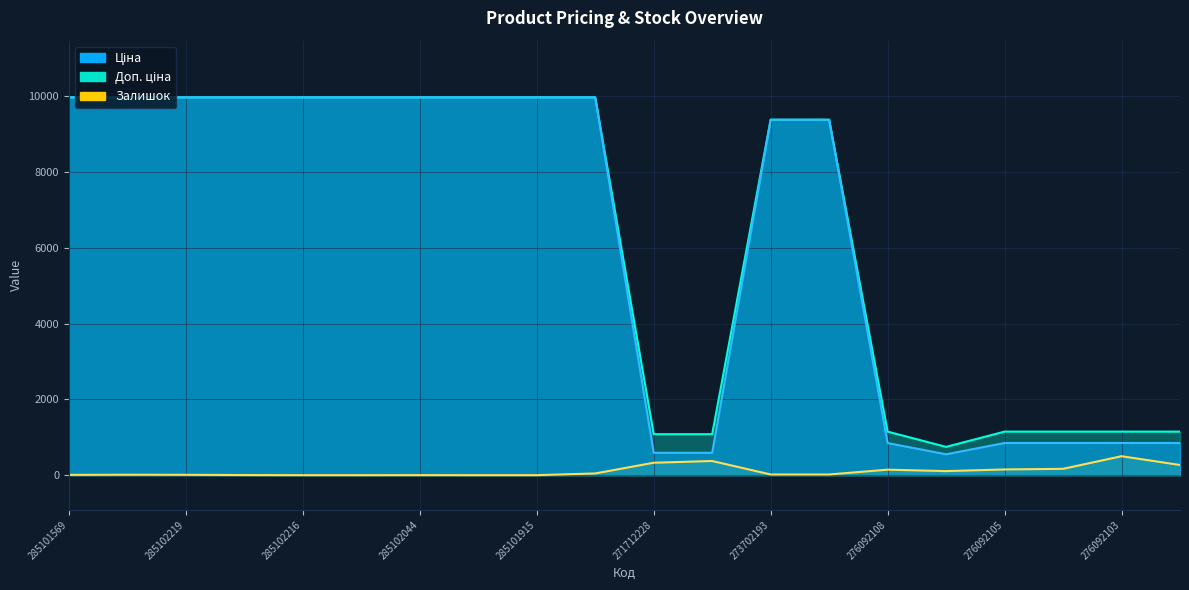

At which category does the chart reach its minimum across all series?

285102216